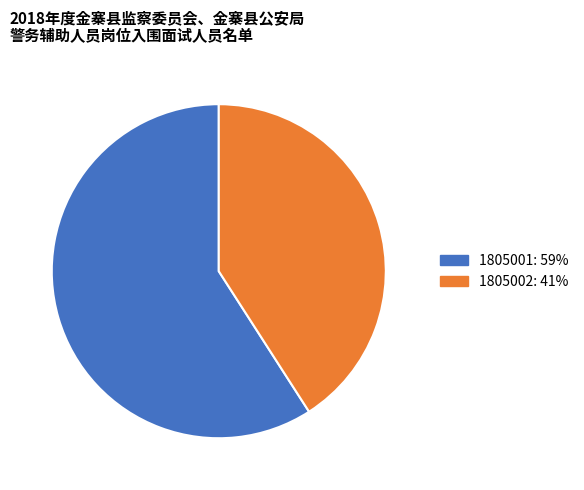

Approximately how many times larger is the value at 1805001 compared to 1805002?

1.4